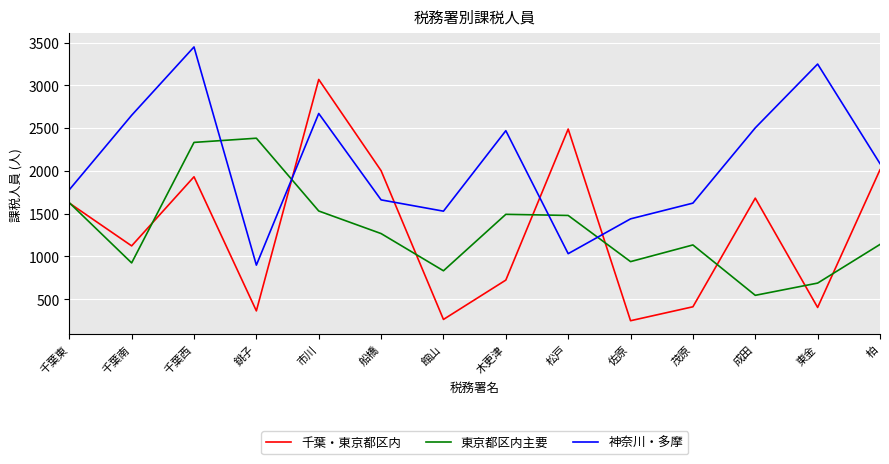

What is the difference between the highest and lowest values at 東金?

2846